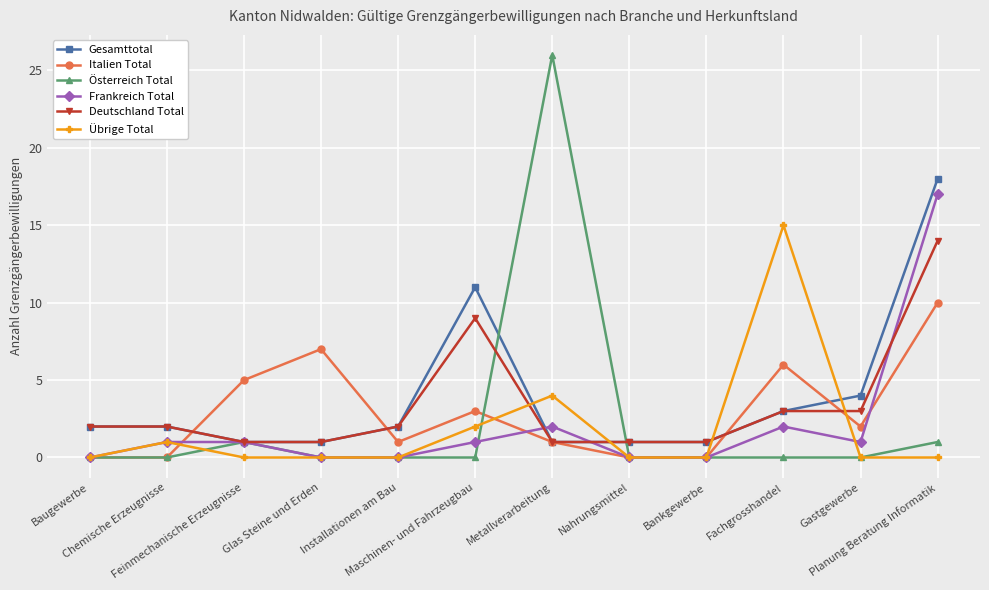

What is the difference between the second highest and minimum values in the Österreich Total series?

1